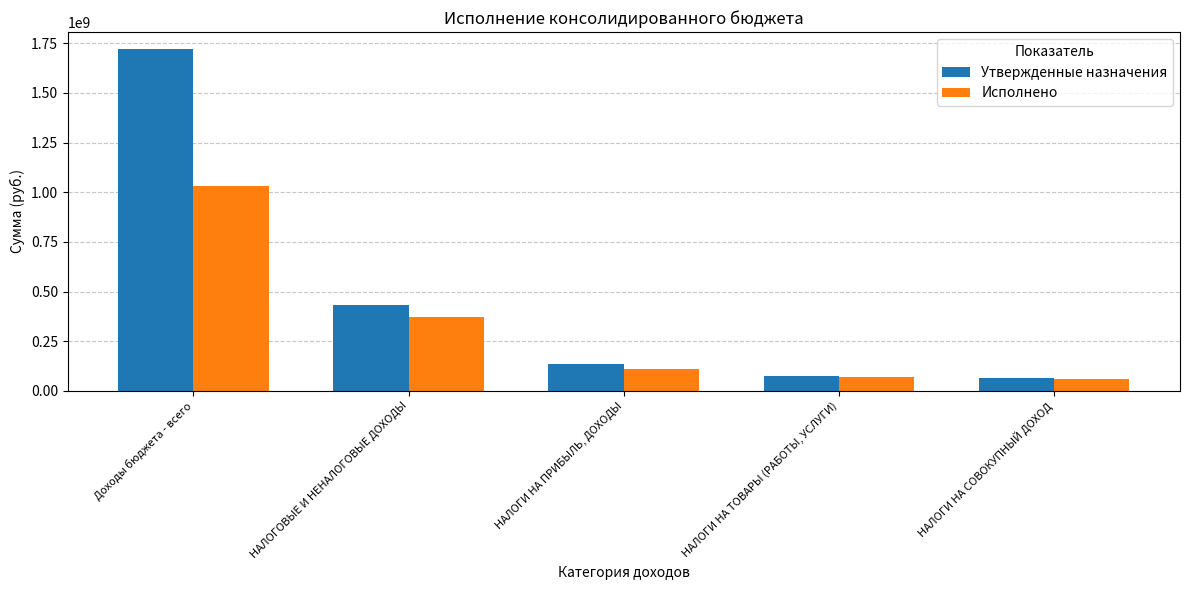

What is the total value across all series at НАЛОГИ НА ТОВАРЫ (РАБОТЫ, УСЛУГИ)?

146619670.2